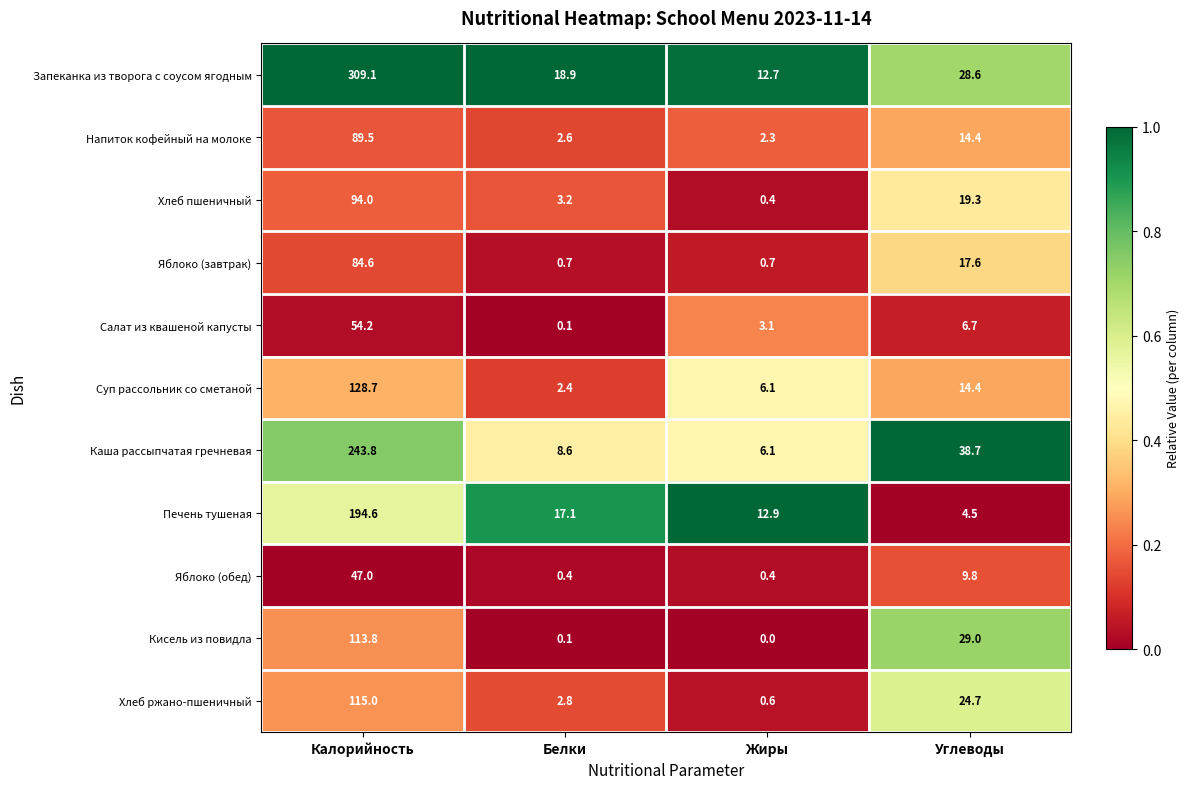

What is the total value across all series at Калорийность?

1474.3